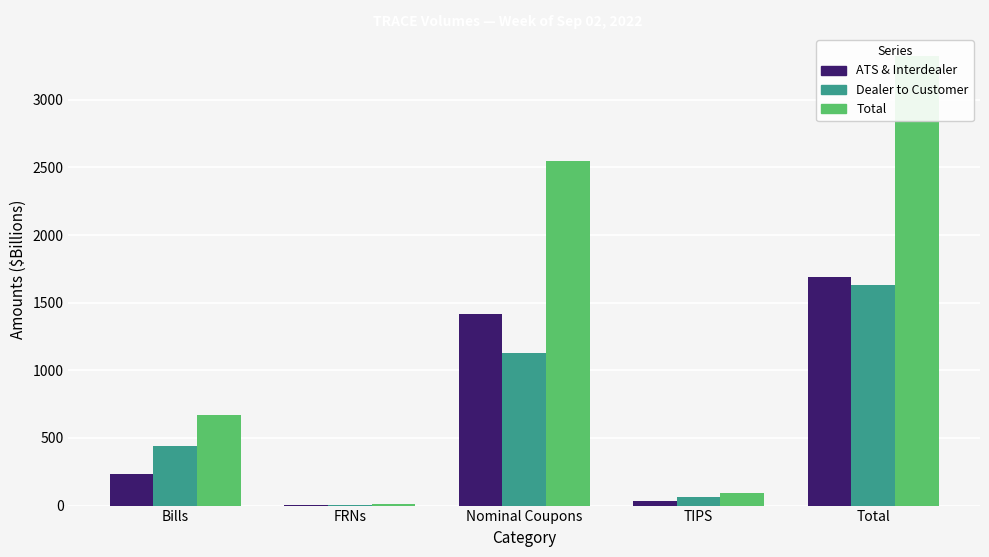

What is the value of the ATS & Interdealer bar at the 3rd from the left?

1419.8